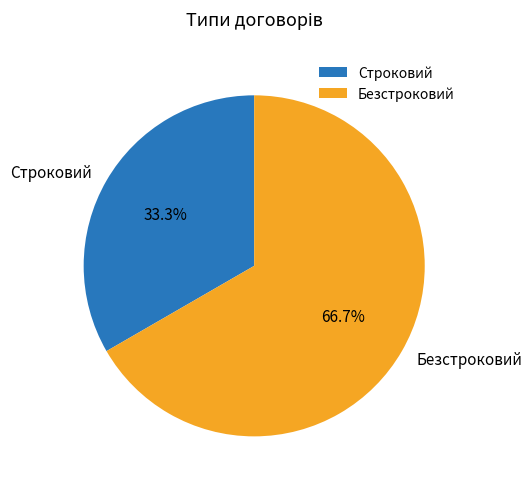

Is Безстроковий the majority of the pie?

Yes